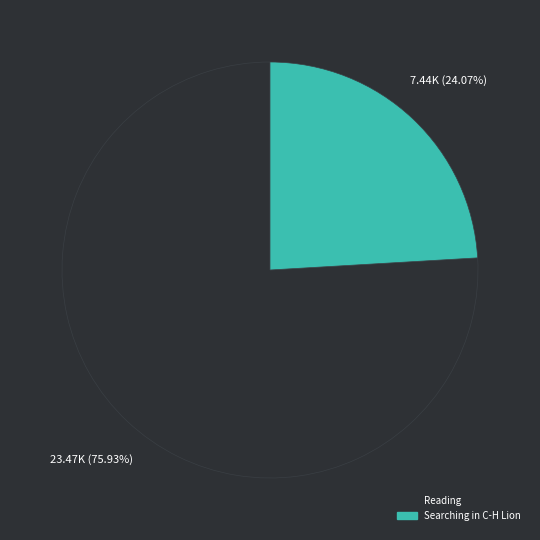

Does any single category account for the majority?

Yes